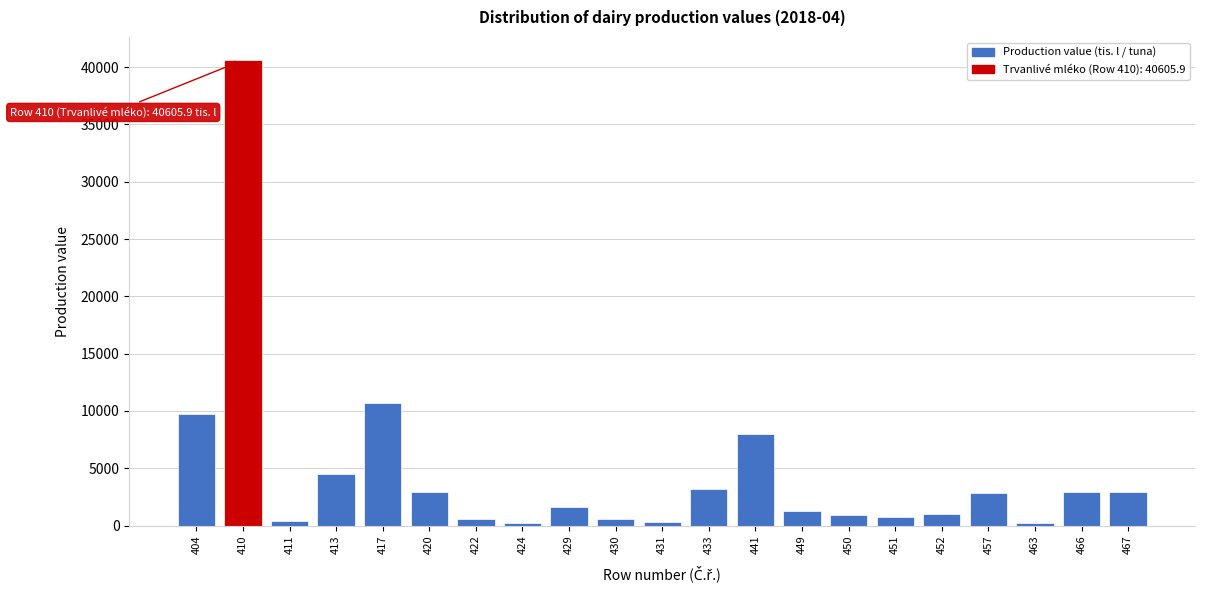

Is it true that the value at 457 is 2843.9?

True